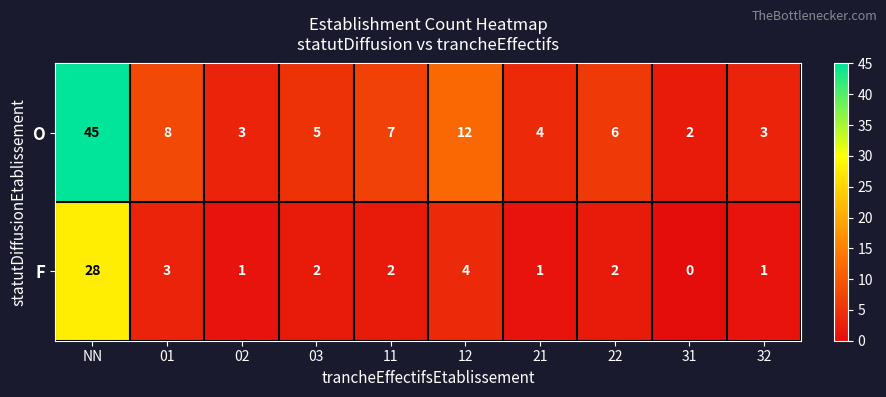

Where is F nearest to the value 14?

12